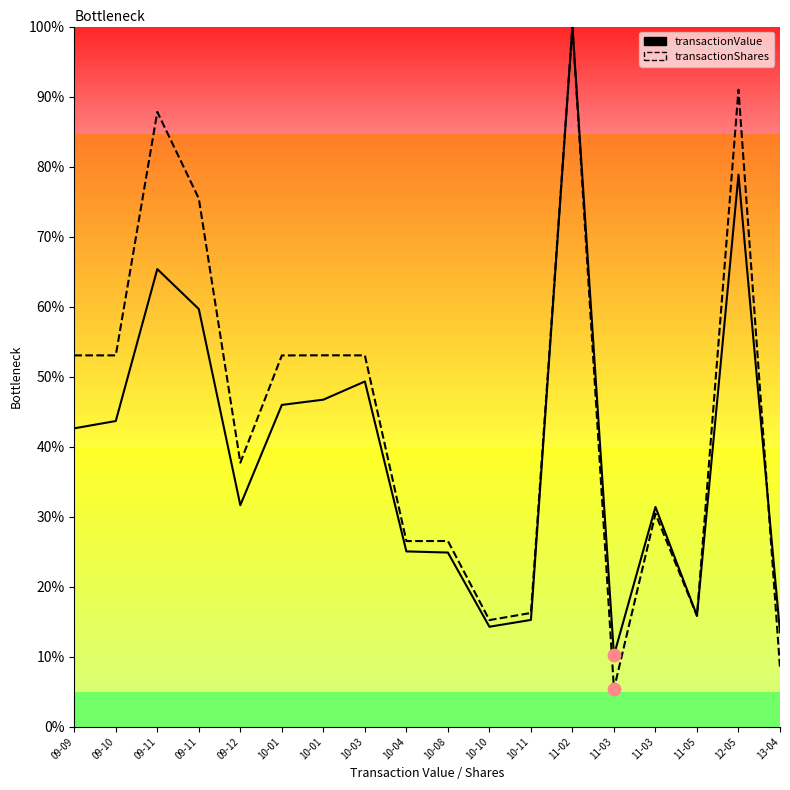

At how many categories does at least one series exceed 85?

3